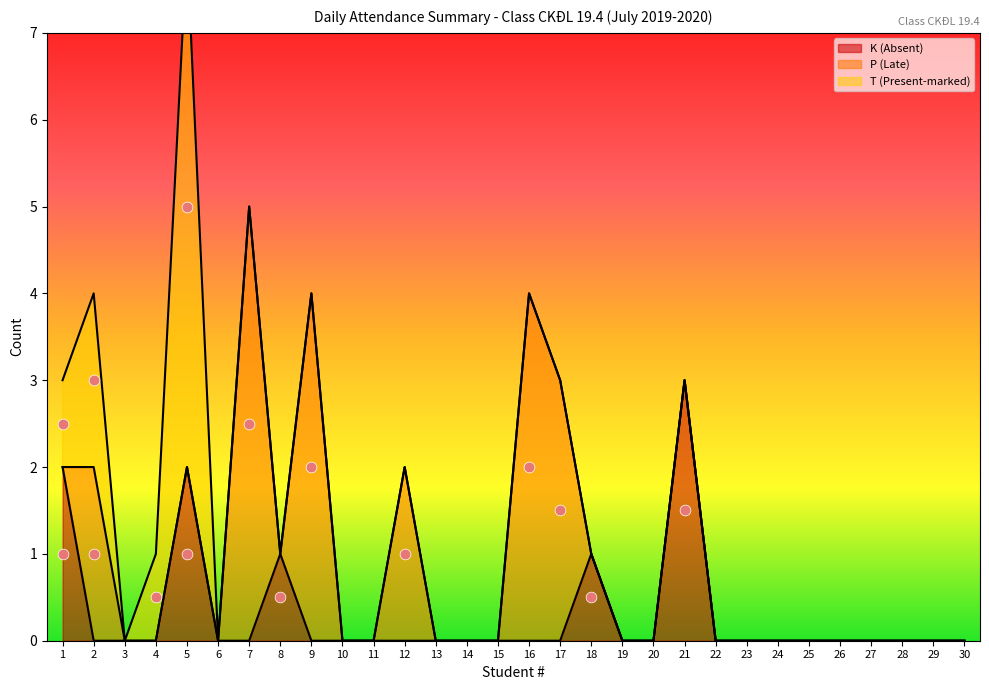

Which series has the largest total across all categories?

P (Late)